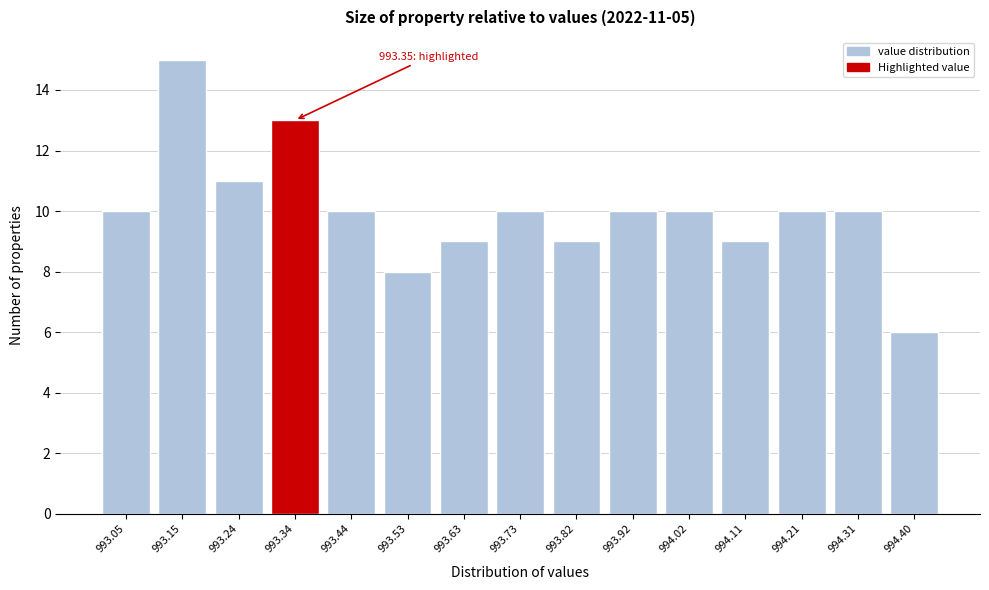

Reading right to left, what are all the values shown in this chart?

994.40=6	994.31=10	994.21=10	994.11=9	994.02=10	993.92=10	993.82=9	993.73=10	993.63=9	993.53=8	993.44=10	993.34=13	993.24=11	993.15=15	993.05=10